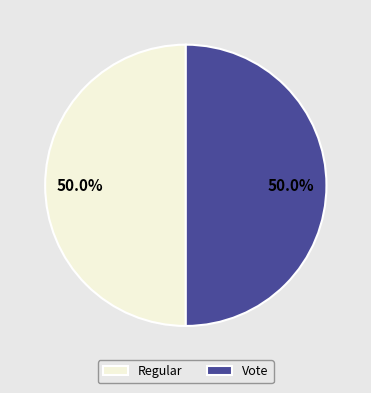

How many slices are in this pie chart?

2